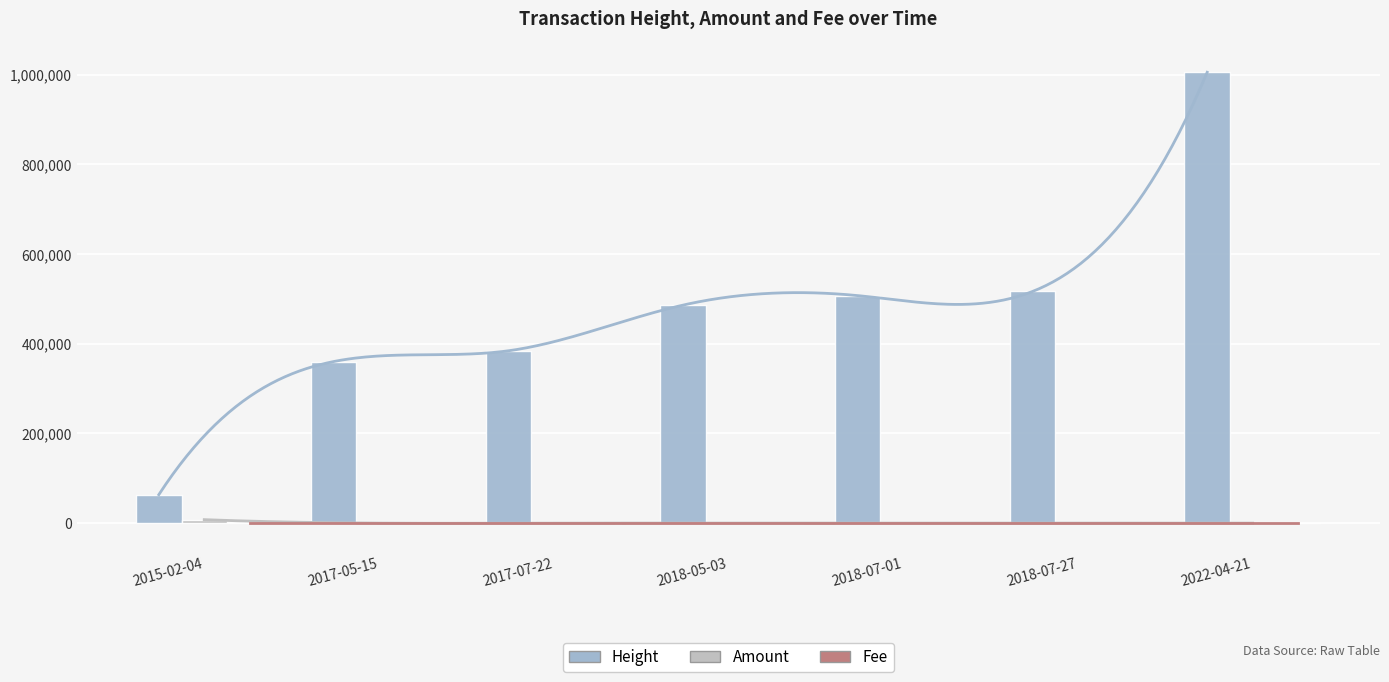

Does the chart contain stacked bars?

No